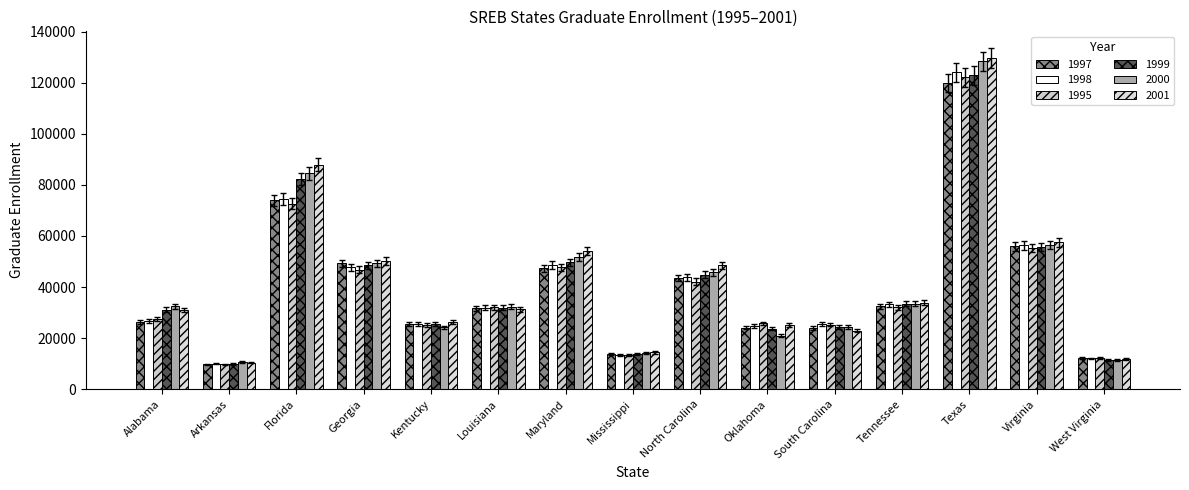

What is the sum of the 2000 values at Oklahoma and West Virginia?

32327